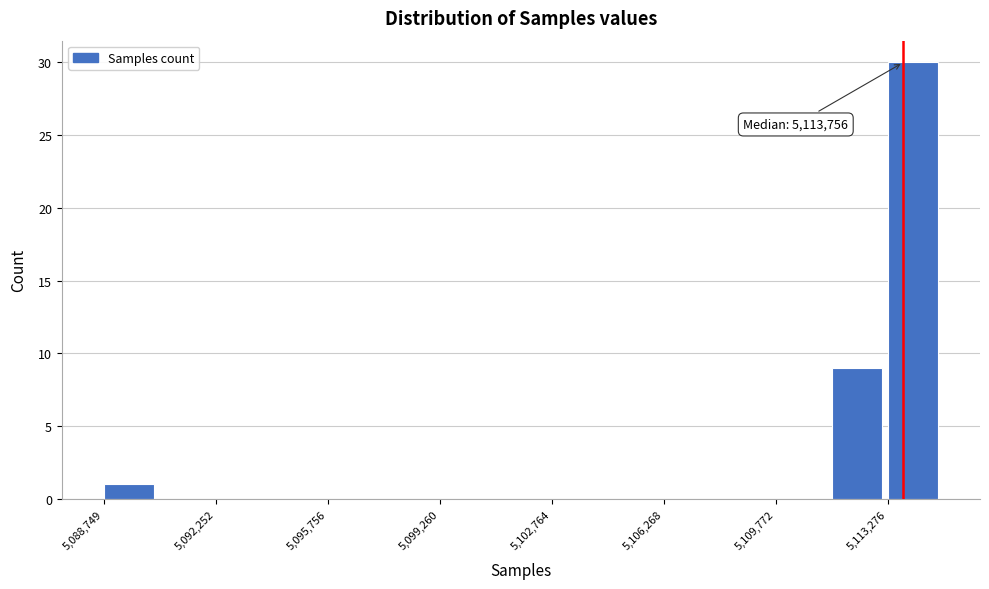

Read against the x-axis, roughly where is the centre of the tallest bar?

5114000